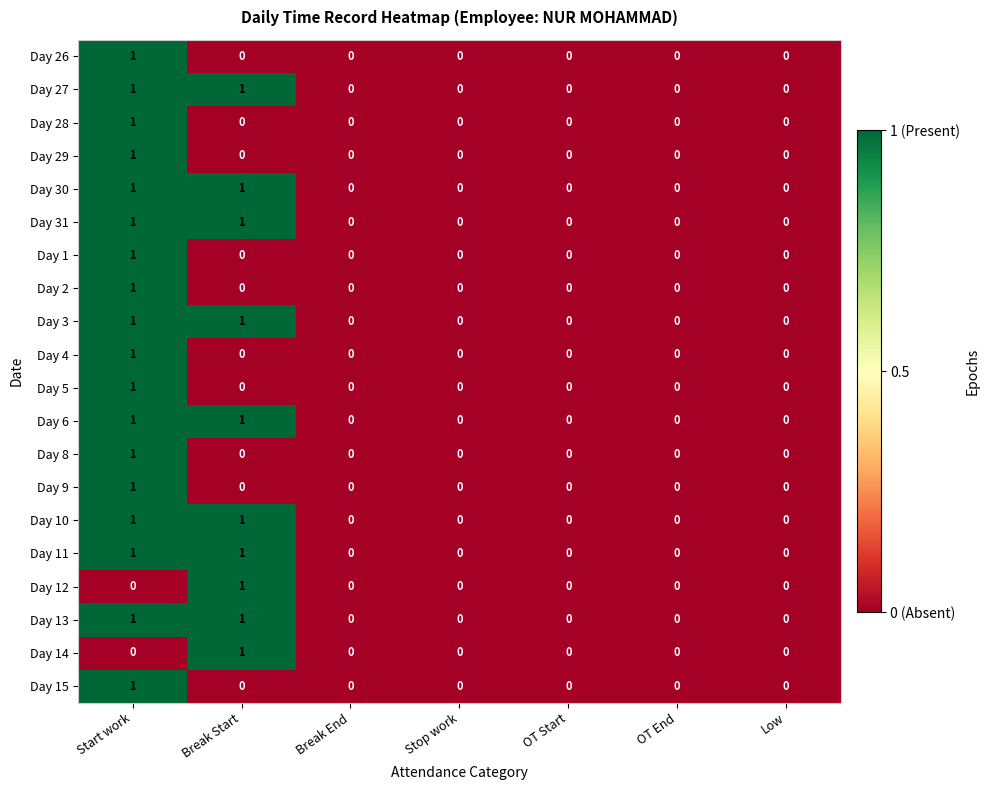

Is the value of Day 11 at Break Start greater than the value of Day 27 at OT End?

Yes